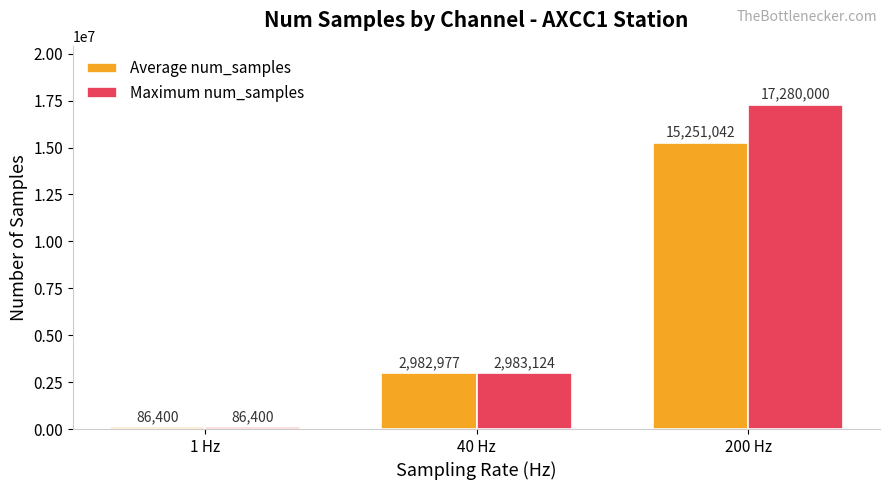

What is the difference between the Average num_samples values at 1 Hz and 200 Hz?

15164641.9